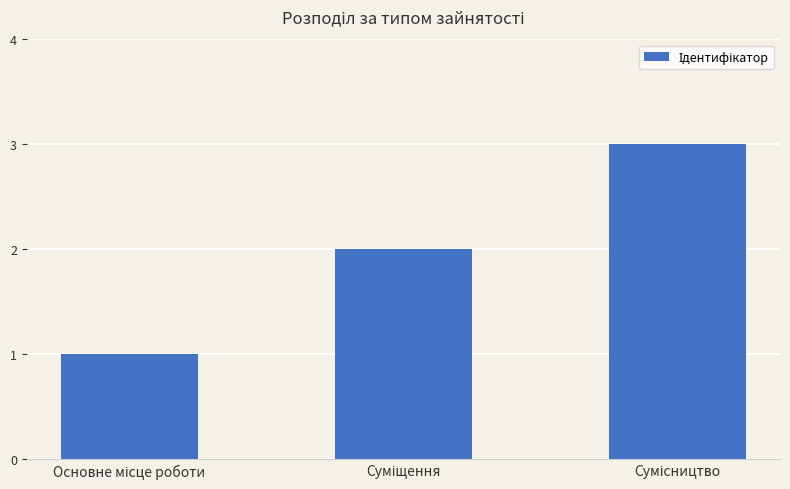

How many distinct data groups are displayed?

1